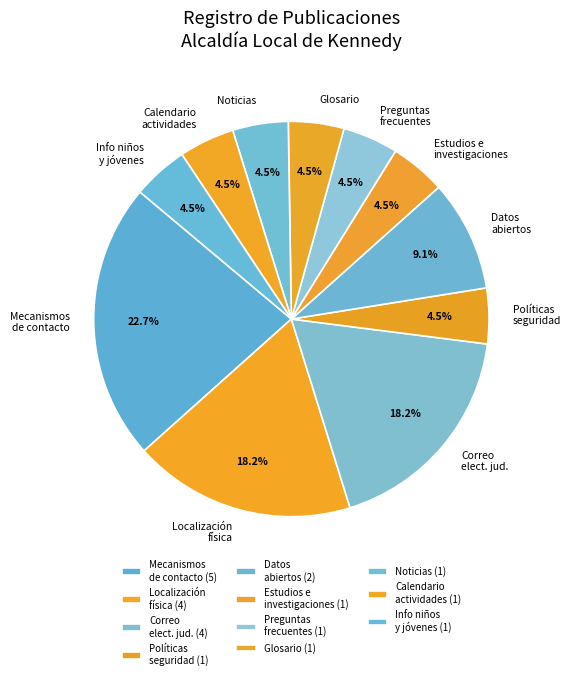

How much of the chart is everything except Glosario?

95.5%